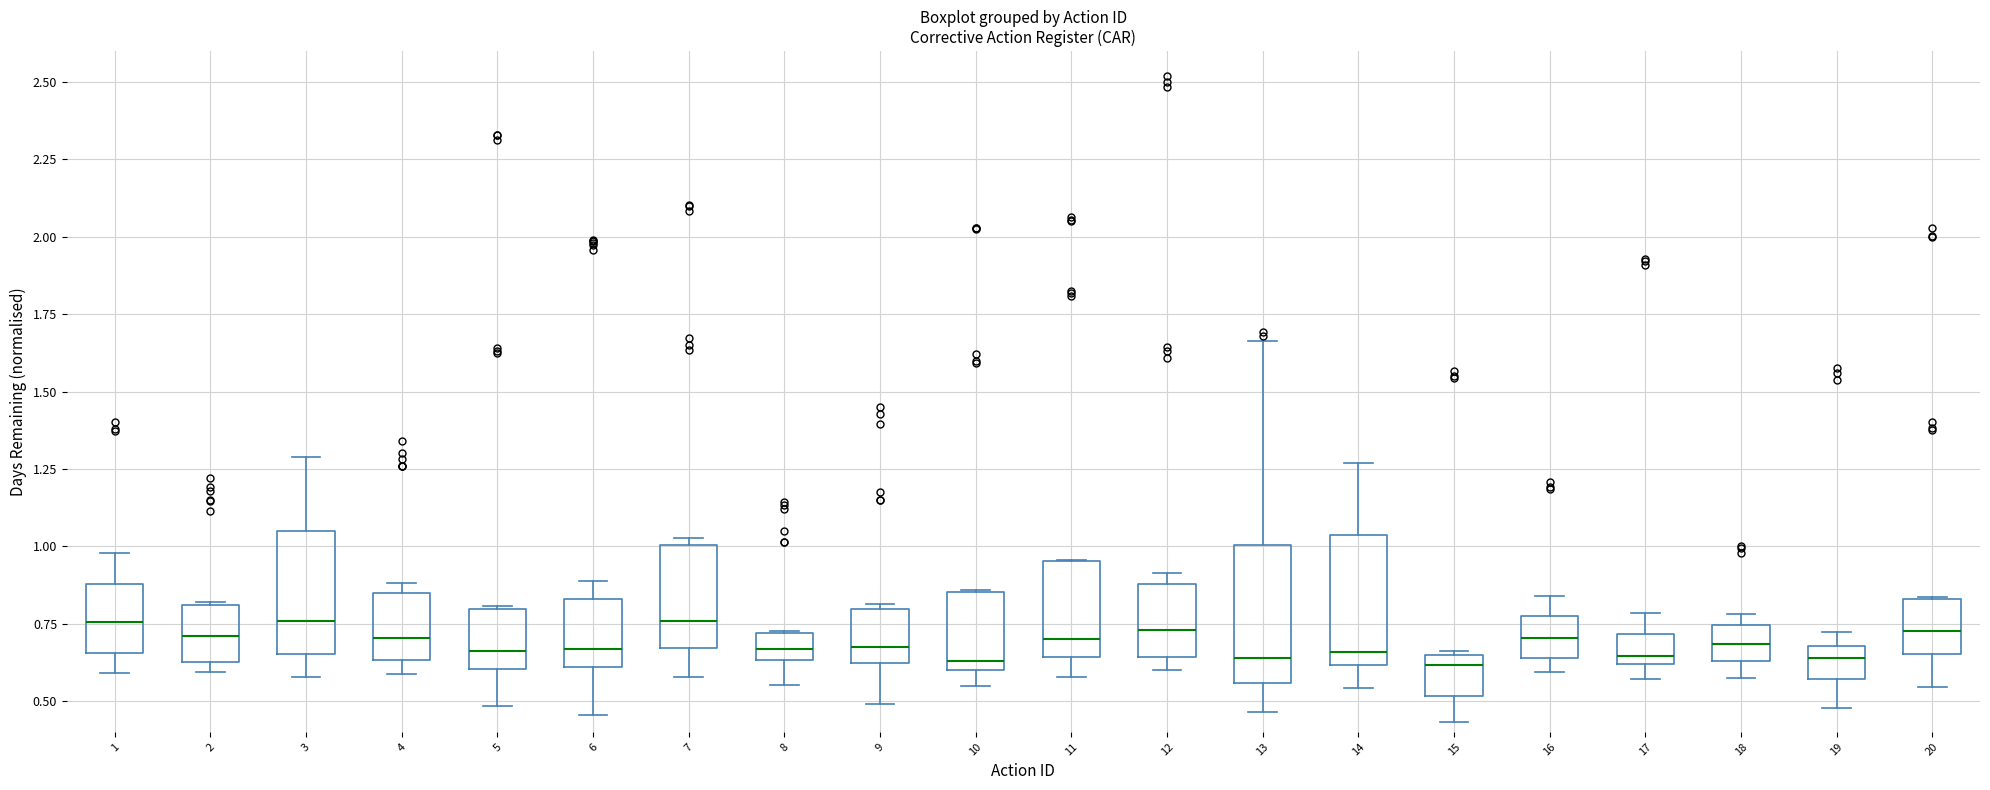

Reading left to right, read every box against the y-axis: the position of its median line, the range the box covers, and the ends of its whiskers. The values are not printed on the chart, so give them approximately, as read against the axis.

1: median 0.75, box 0.65 to 0.90, whiskers 0.60 to 1.00
2: median 0.70, box 0.60 to 0.80, whiskers 0.60 (just below the box's lower edge) to 0.80
3: median 0.75, box 0.65 to 1.05, whiskers 0.60 to 1.30
4: median 0.70, box 0.65 to 0.85, whiskers 0.60 to 0.90
5: median 0.65, box 0.60 to 0.80, whiskers 0.50 to 0.80
6: median 0.65, box 0.60 to 0.85, whiskers 0.45 to 0.90
7: median 0.75, box 0.65 to 1.00, whiskers 0.60 to 1.05
8: median 0.65 (inside the box), box 0.65 to 0.70, whiskers 0.55 to 0.75
9: median 0.65, box 0.60 to 0.80, whiskers 0.50 to 0.80 (just above the box's upper edge)
10: median 0.65, box 0.60 to 0.85, whiskers 0.55 to 0.85
11: median 0.70, box 0.65 to 0.95, whiskers 0.60 to 0.95
12: median 0.75, box 0.65 to 0.90, whiskers 0.60 to 0.90 (just above the box's upper edge)
13: median 0.65, box 0.55 to 1.00, whiskers 0.45 to 1.65
14: median 0.65, box 0.60 to 1.05, whiskers 0.55 to 1.25
15: median 0.60, box 0.50 to 0.65, whiskers 0.45 to 0.65
16: median 0.70, box 0.65 to 0.80, whiskers 0.60 to 0.85
17: median 0.65, box 0.60 to 0.70, whiskers 0.55 to 0.80
18: median 0.70, box 0.65 to 0.75, whiskers 0.55 to 0.80
19: median 0.65, box 0.55 to 0.70, whiskers 0.50 to 0.70 (just above the box's upper edge)
20: median 0.75, box 0.65 to 0.85, whiskers 0.55 to 0.85